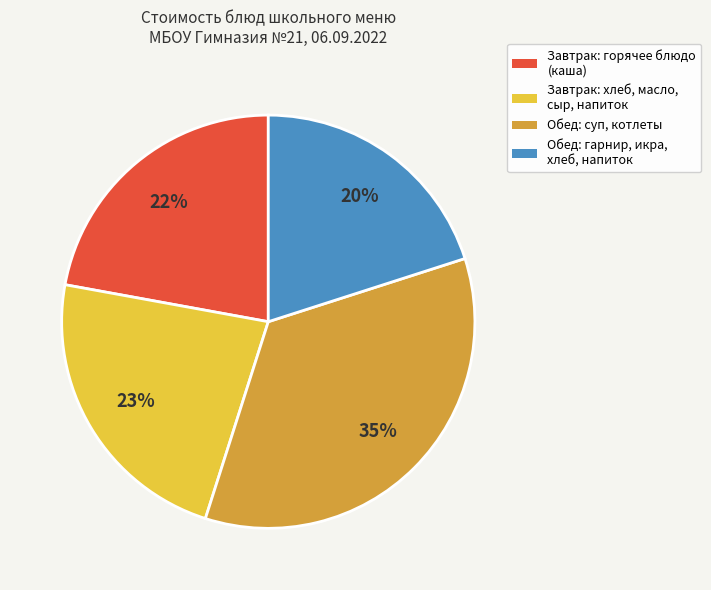

What is the smallest slice in the pie chart?

Обед: гарнир, икра, хлеб, напиток